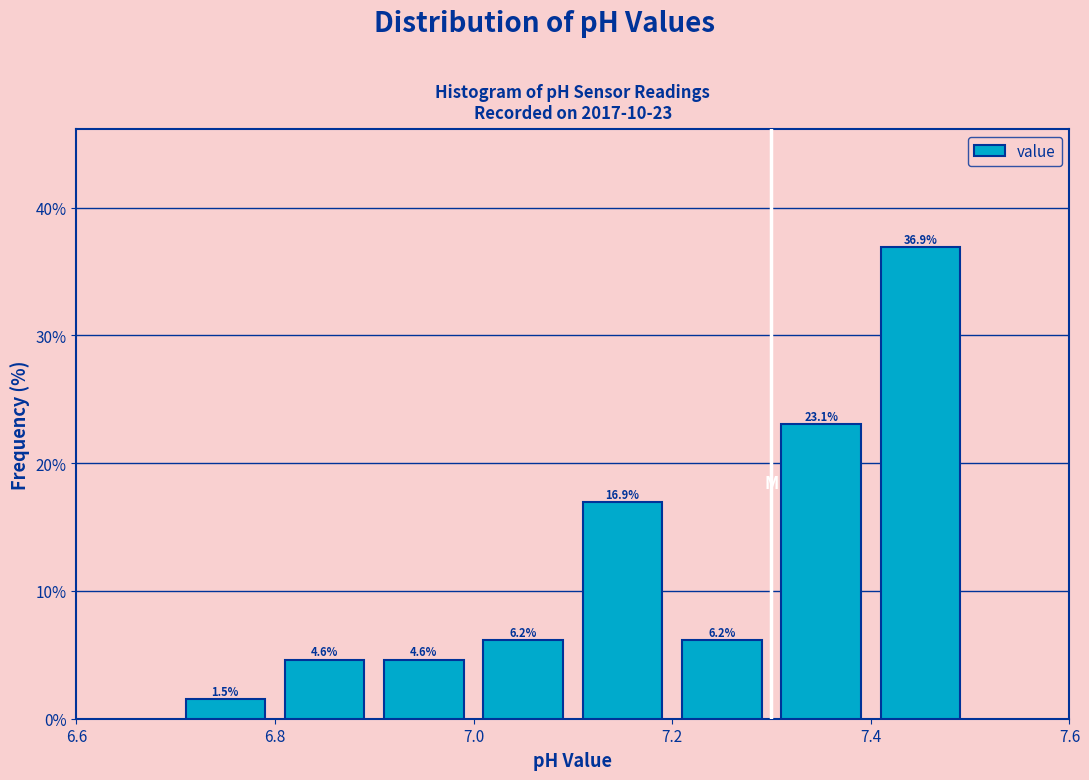

Over which range of the x-axis is the bar tallest?

7.4 to 7.5